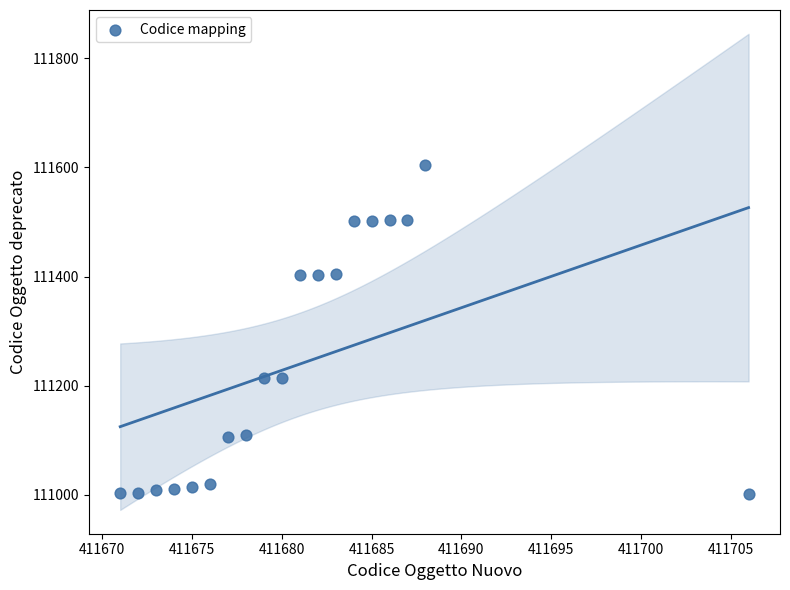

What is the range of Y values (max minus min)?

603